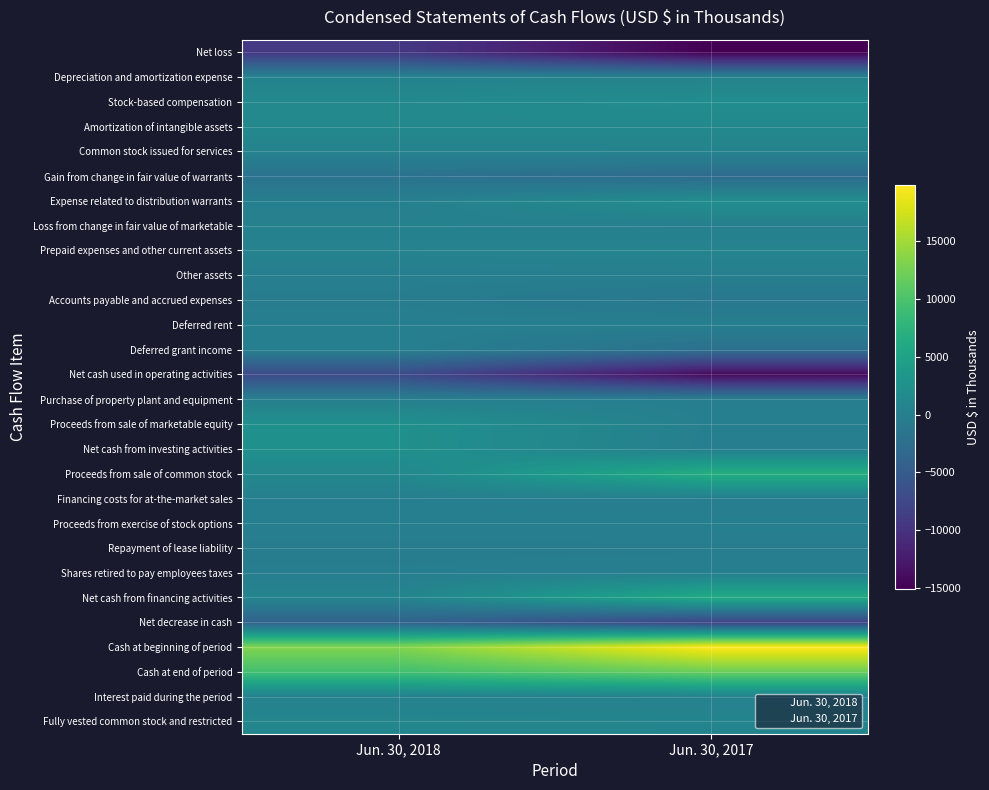

Reading left to right, extract all data points from this chart.

Net loss: -9294	-15015
Depreciation and amortization expense: 513	555
Stock-based compensation: 1341	1988
Amortization of intangible assets: 1343	1343
Common stock issued for services: 476	562
Gain from change in fair value of warrants: -1885	-2898
Expense related to distribution warrants: 0	2042
Loss from change in fair value of marketable: 260	0
Prepaid expenses and other current assets: 440	647
Other assets: -69	5
Accounts payable and accrued expenses: -263	-1201
Deferred rent: 9	29
Deferred grant income: 0	-2185
Net cash used in operating activities: -7129	-14128
Purchase of property plant and equipment: 0	-79
Proceeds from sale of marketable equity: 2481	0
Net cash from investing activities: 2481	-79
Proceeds from sale of common stock: 1167	6696
Financing costs for at-the-market sales: -36	-198
Proceeds from exercise of stock options: 0	20
Repayment of lease liability: -272	-236
Shares retired to pay employees taxes: -160	0
Net cash from financing activities: 699	6282
Net decrease in cash: -3949	-7925
Cash at beginning of period: 13266	19800
Cash at end of period: 9317	11875
Interest paid during the period: 239	274
Fully vested common stock and restricted: 951	720